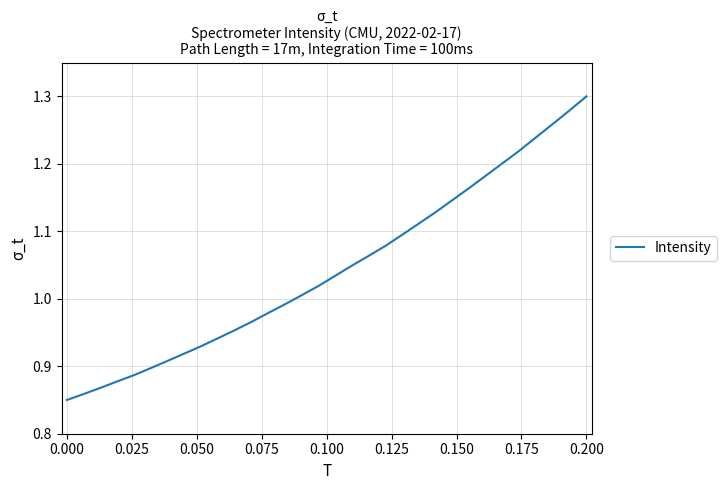

Does the chart have visible grid lines?

Yes